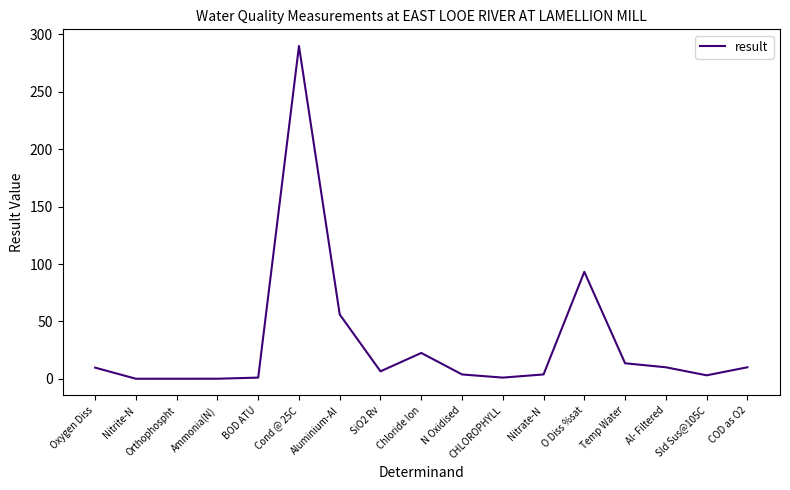

Which has a higher value, Oxygen Diss or BOD ATU?

Oxygen Diss